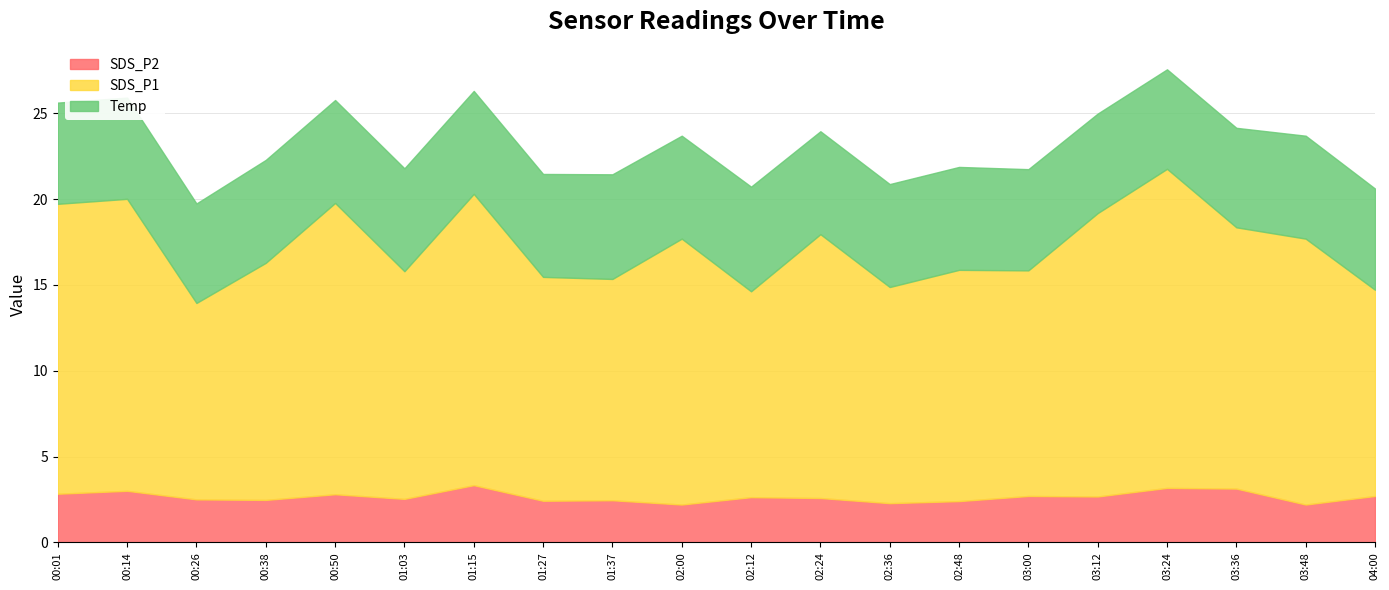

What is the average value of the Temp series?

6.0